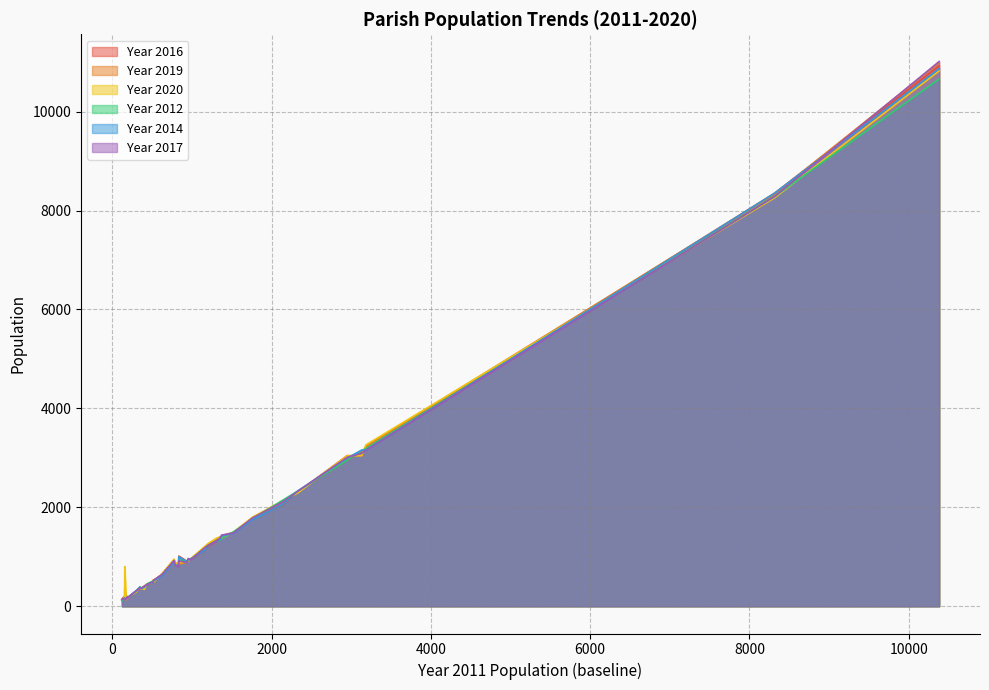

At how many categories does at least one series exceed 4100?

2